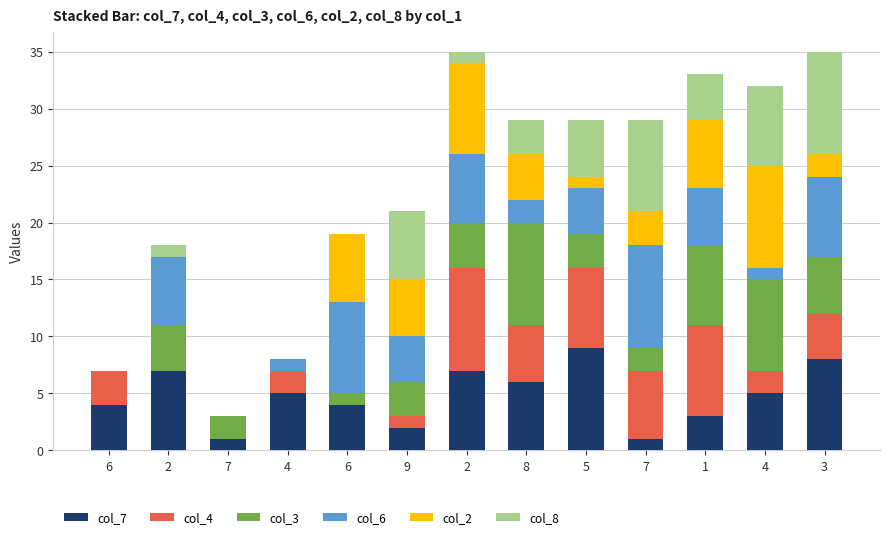

Are the bars horizontal?

No